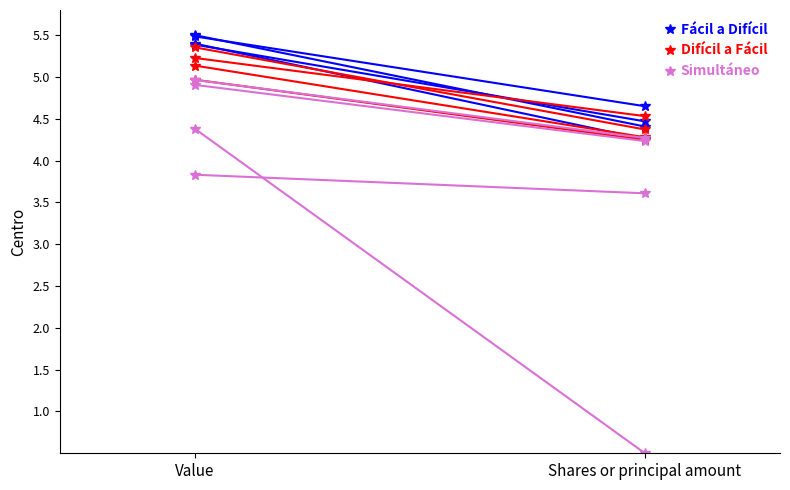

What is the value of the Difícil a Fácil point at the 2nd from the left?

4.4